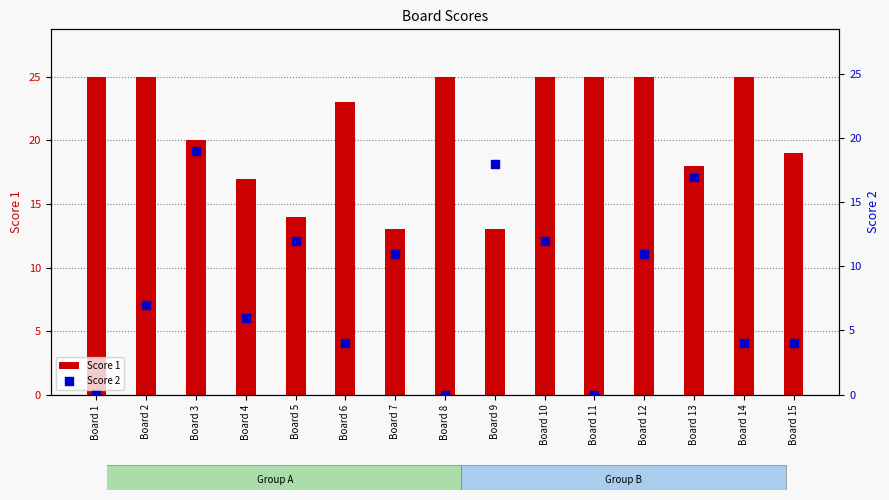

At how many categories does at least one series exceed 19?

9